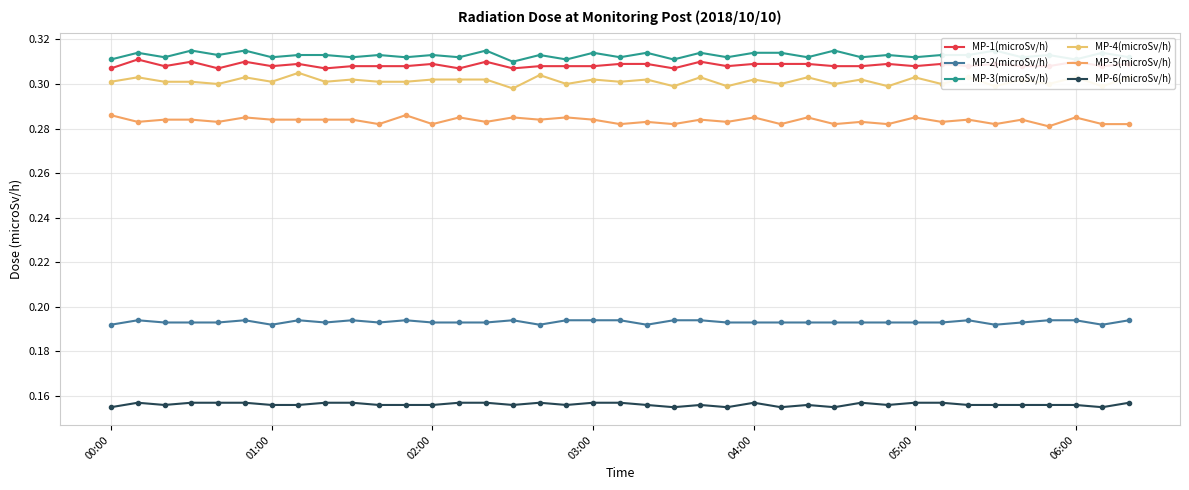

What is the sum of all MP-6(microSv/h) values?

6.1